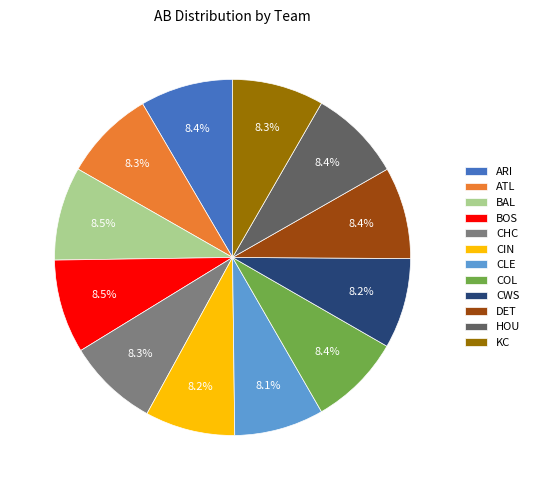

How many slices are in this pie chart?

12